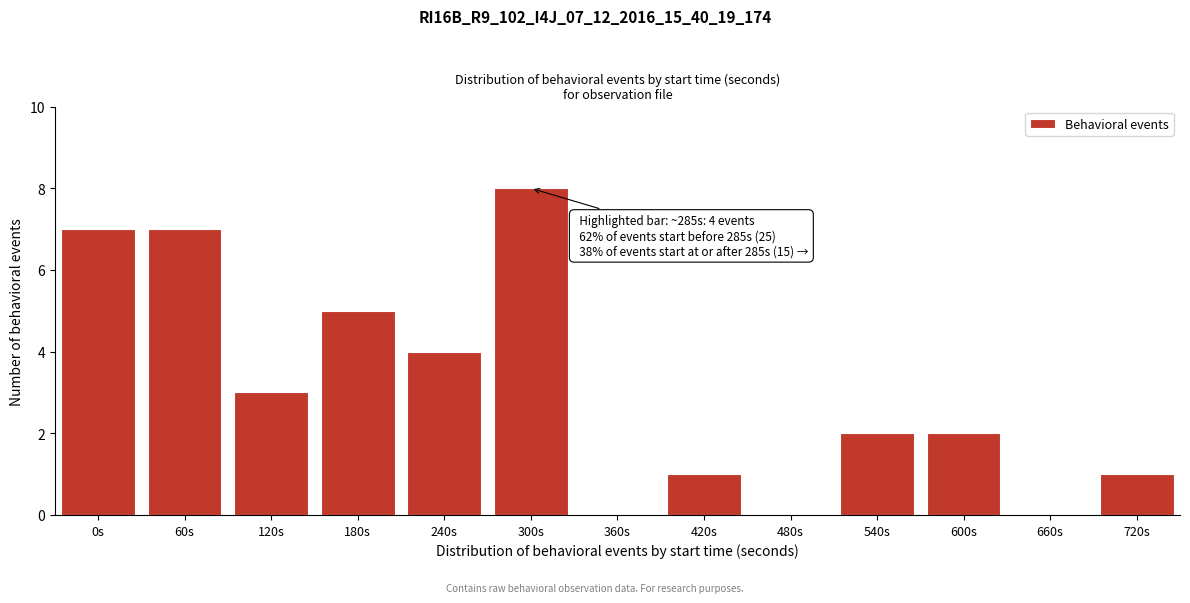

Reading left to right, extract all data points from this chart.

0s=7	60s=7	120s=3	180s=5	240s=4	300s=8	360s=0	420s=1	480s=0	540s=2	600s=2	660s=0	720s=1